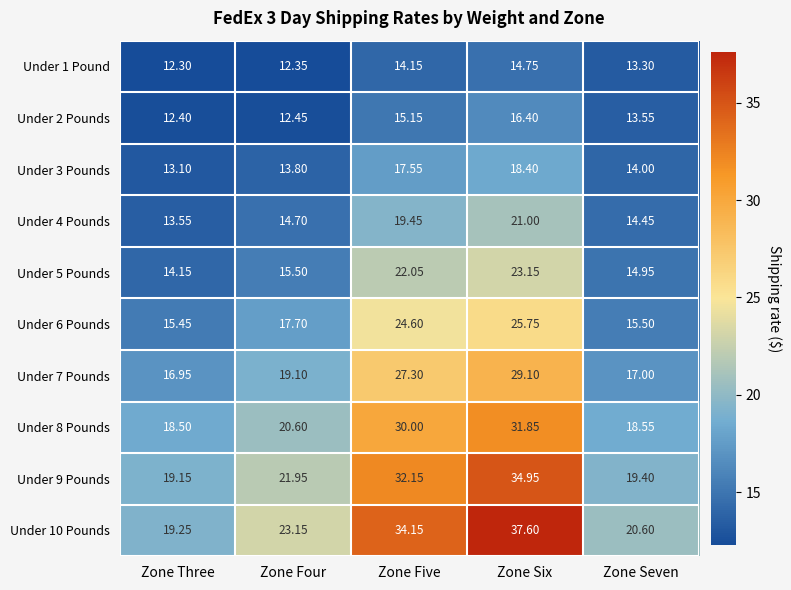

Which category has the highest value across all series?

Zone Six